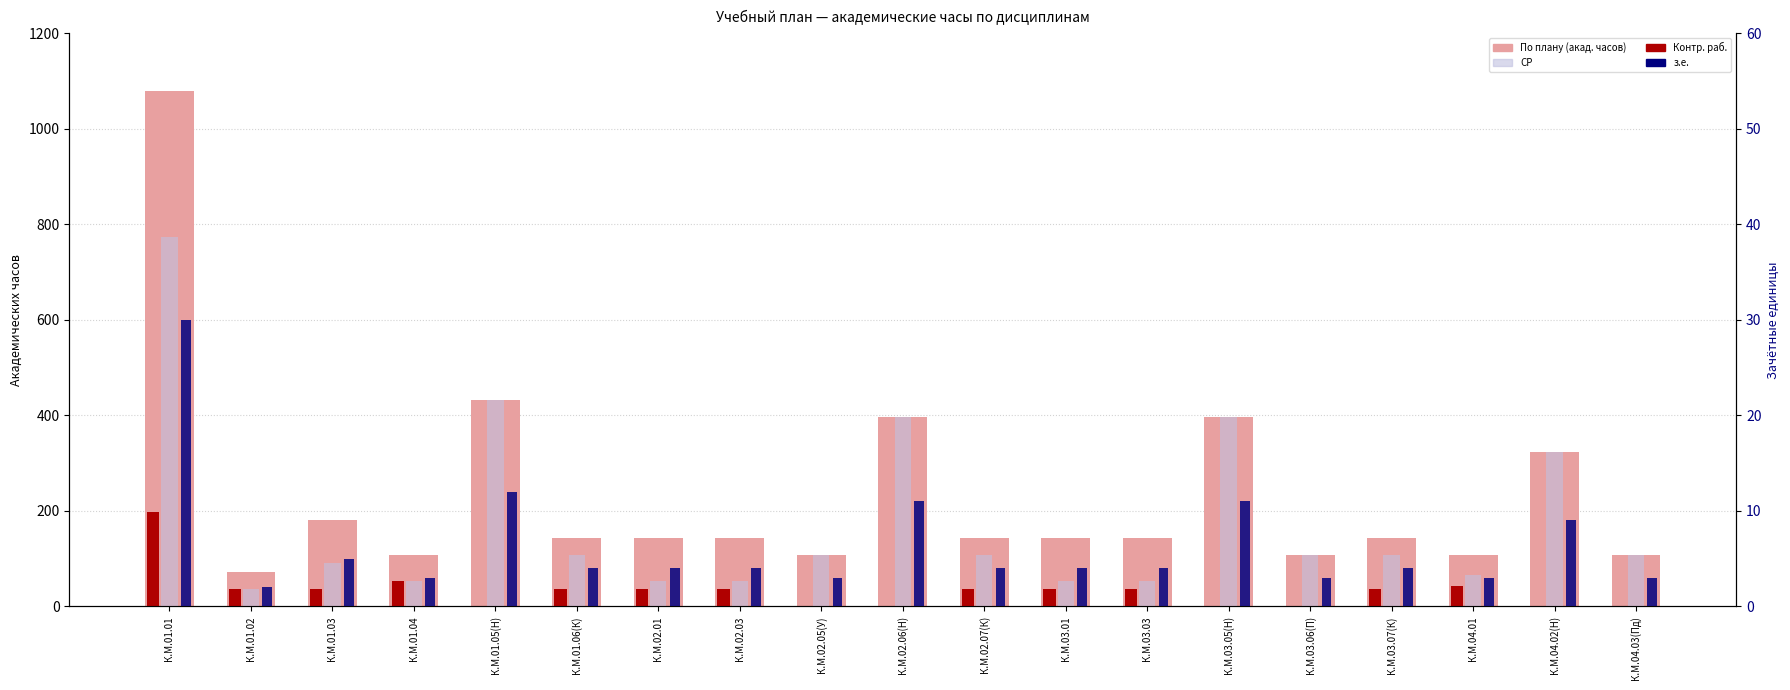

Rank the series at К.М.03.05(Н) from highest to lowest value.

По плану (акад. часов), СР, з.е., Контр. раб.